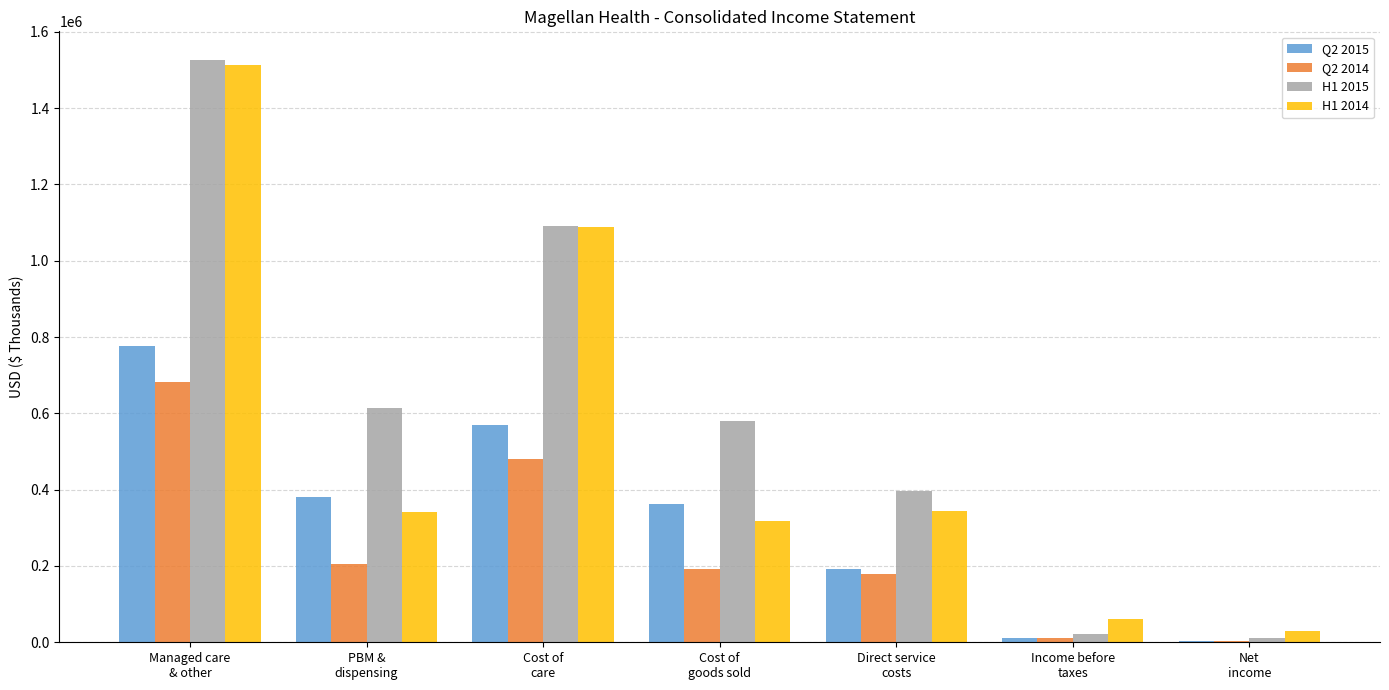

What is the maximum value shown in the chart?

1524890